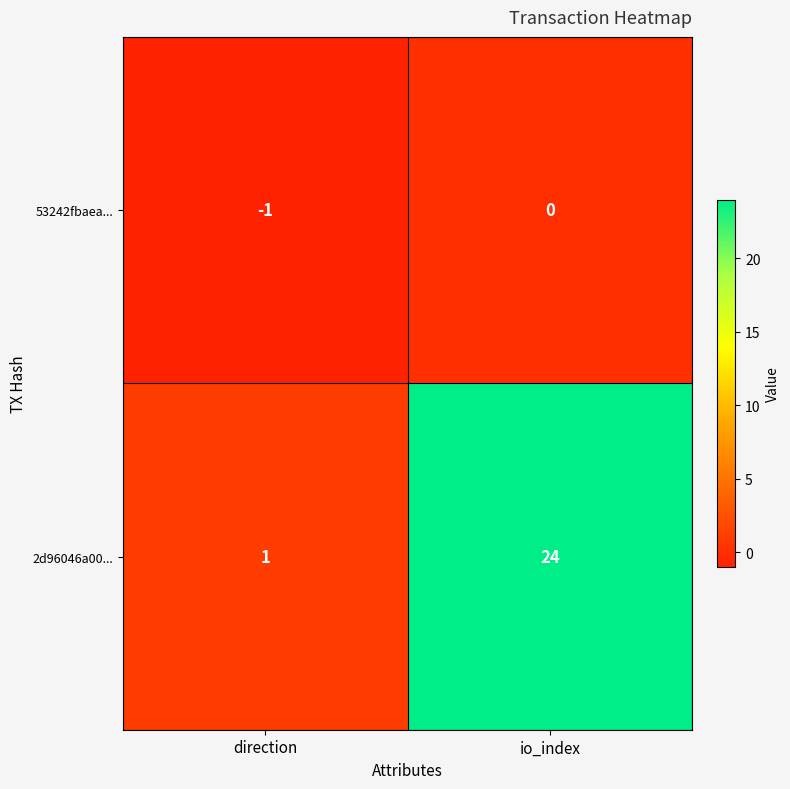

Between direction and io_index, which series saw the biggest shift?

2d96046a00...